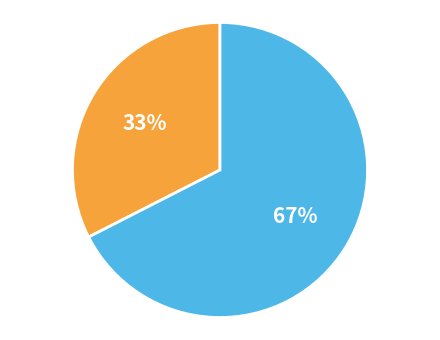

To the nearest percent, what is the average slice percentage?

50%